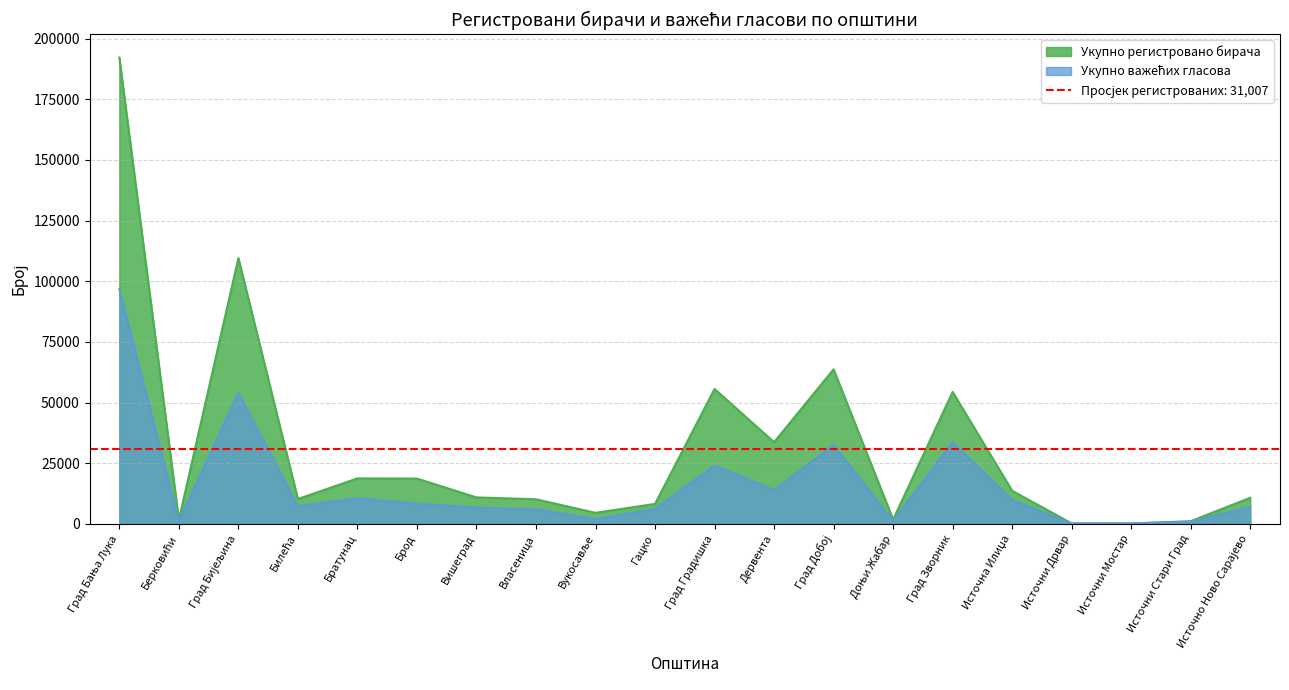

The value of Укупно важећих гласова at Град Добој is 21238. True or false?

False